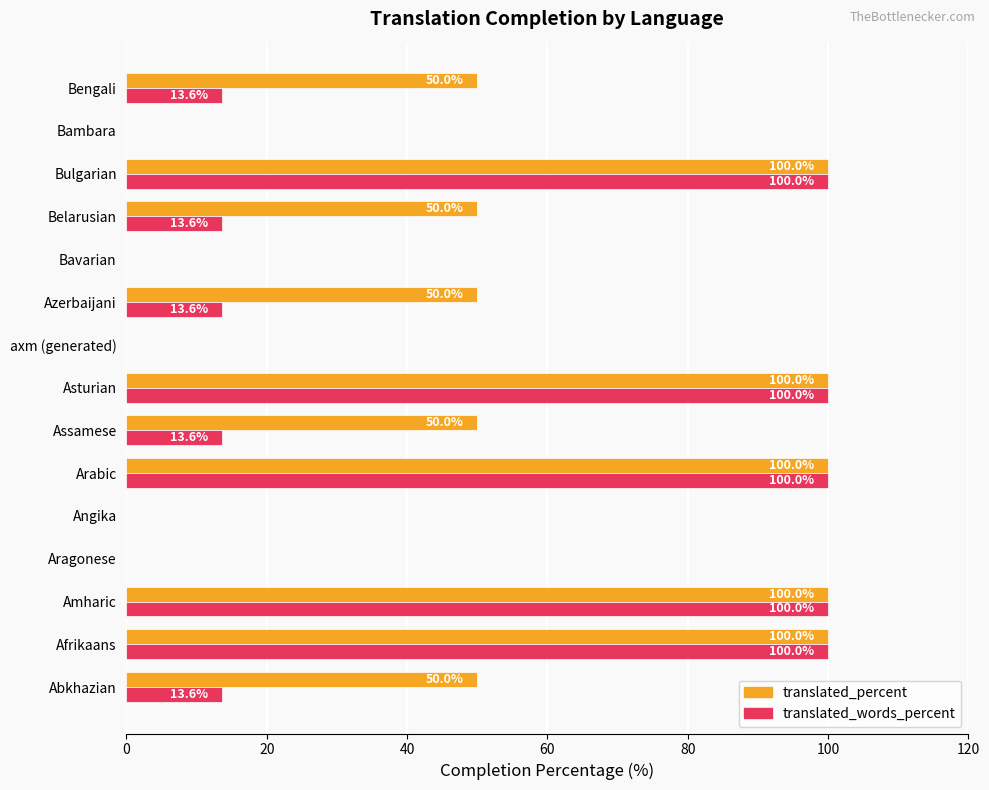

What is the maximum value shown in the chart?

100.0